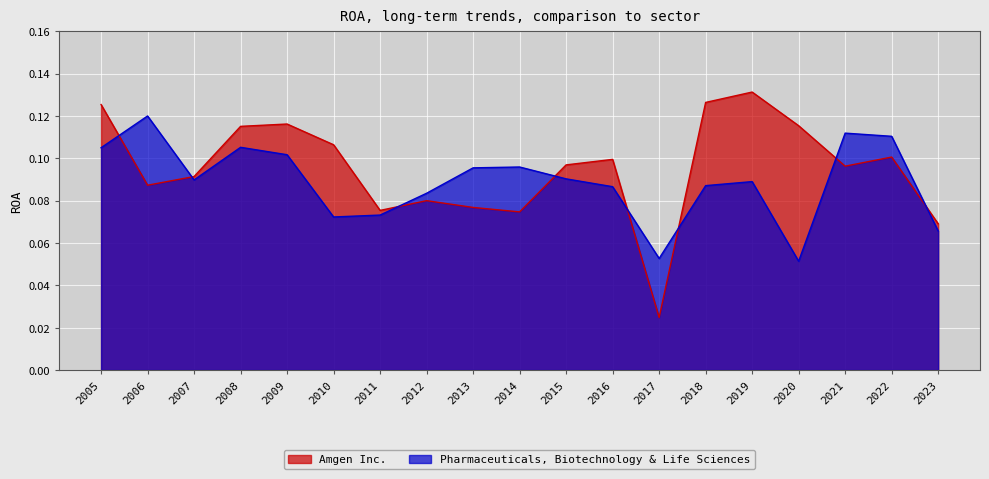

What is the highest value of the Pharmaceuticals, Biotechnology & Life Sciences series?

0.1